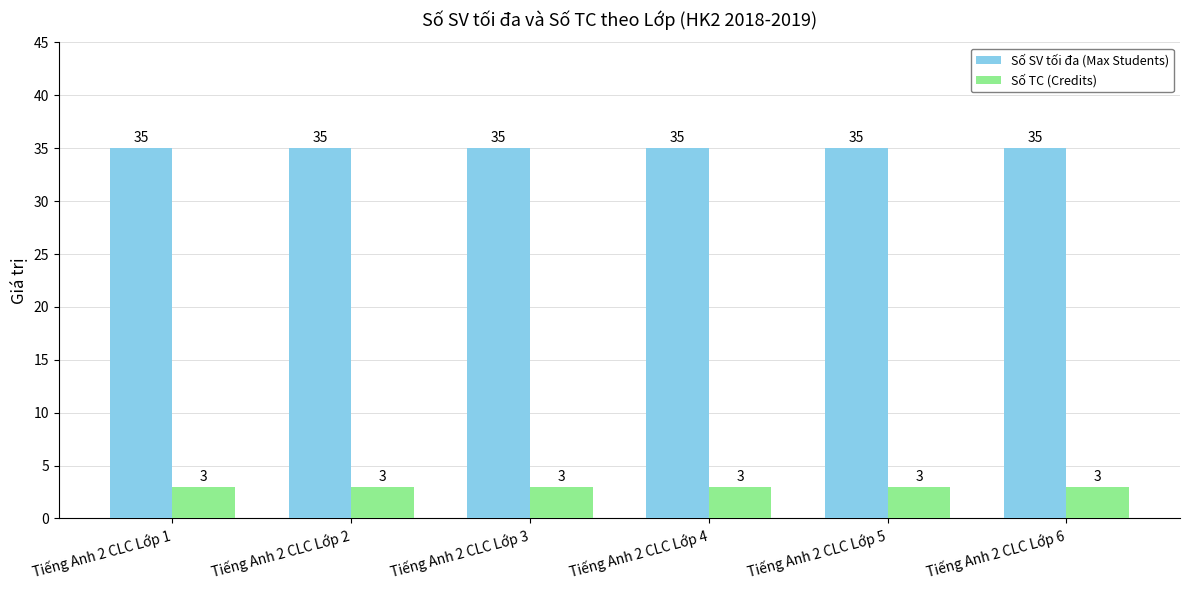

Reading right to left, transcribe all the data shown in this chart.

Số SV tối đa (Max Students): 35	35	35	35	35	35
Số TC (Credits): 3	3	3	3	3	3